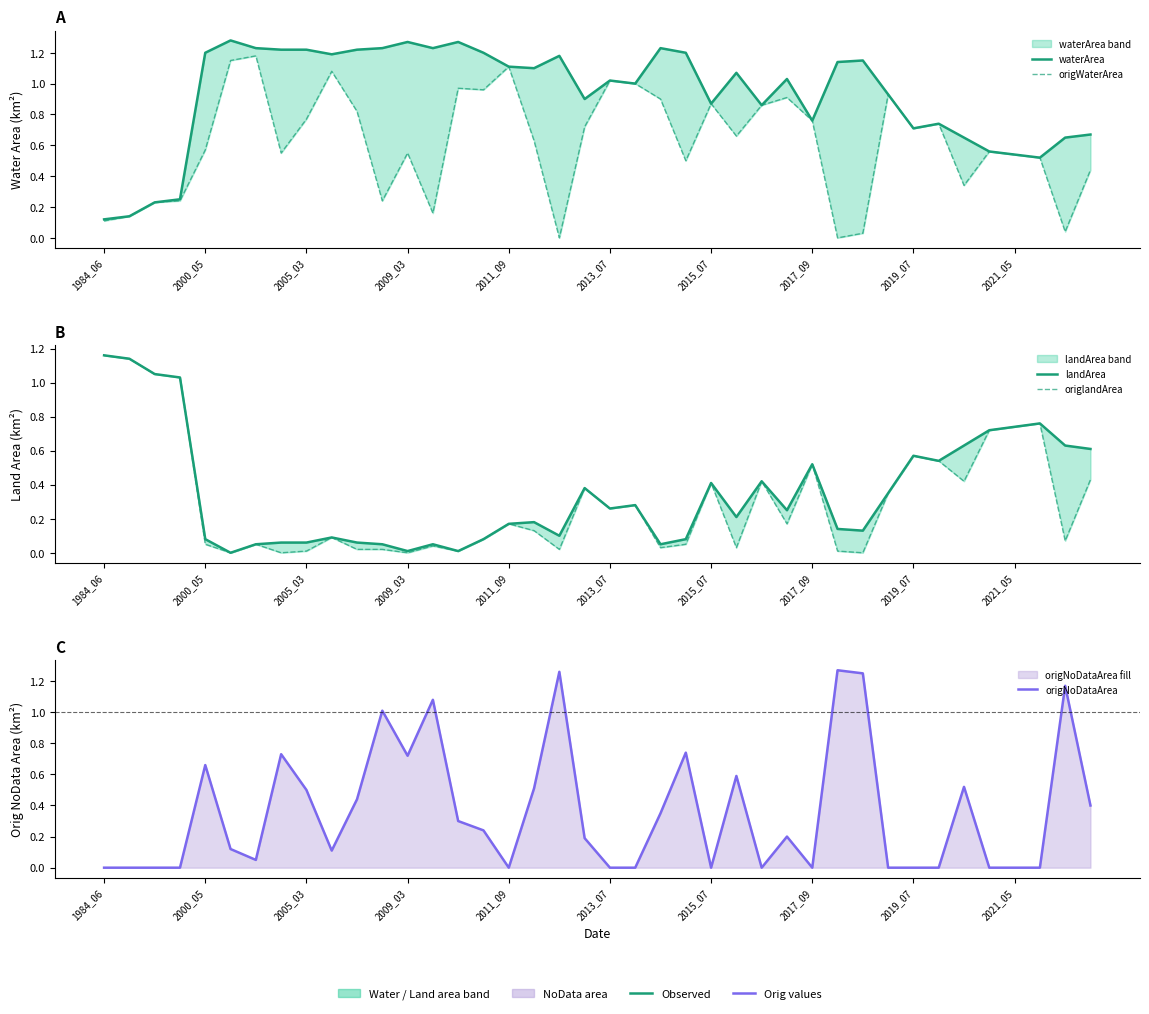

Which has a higher value, 39 or 2009_03?

39